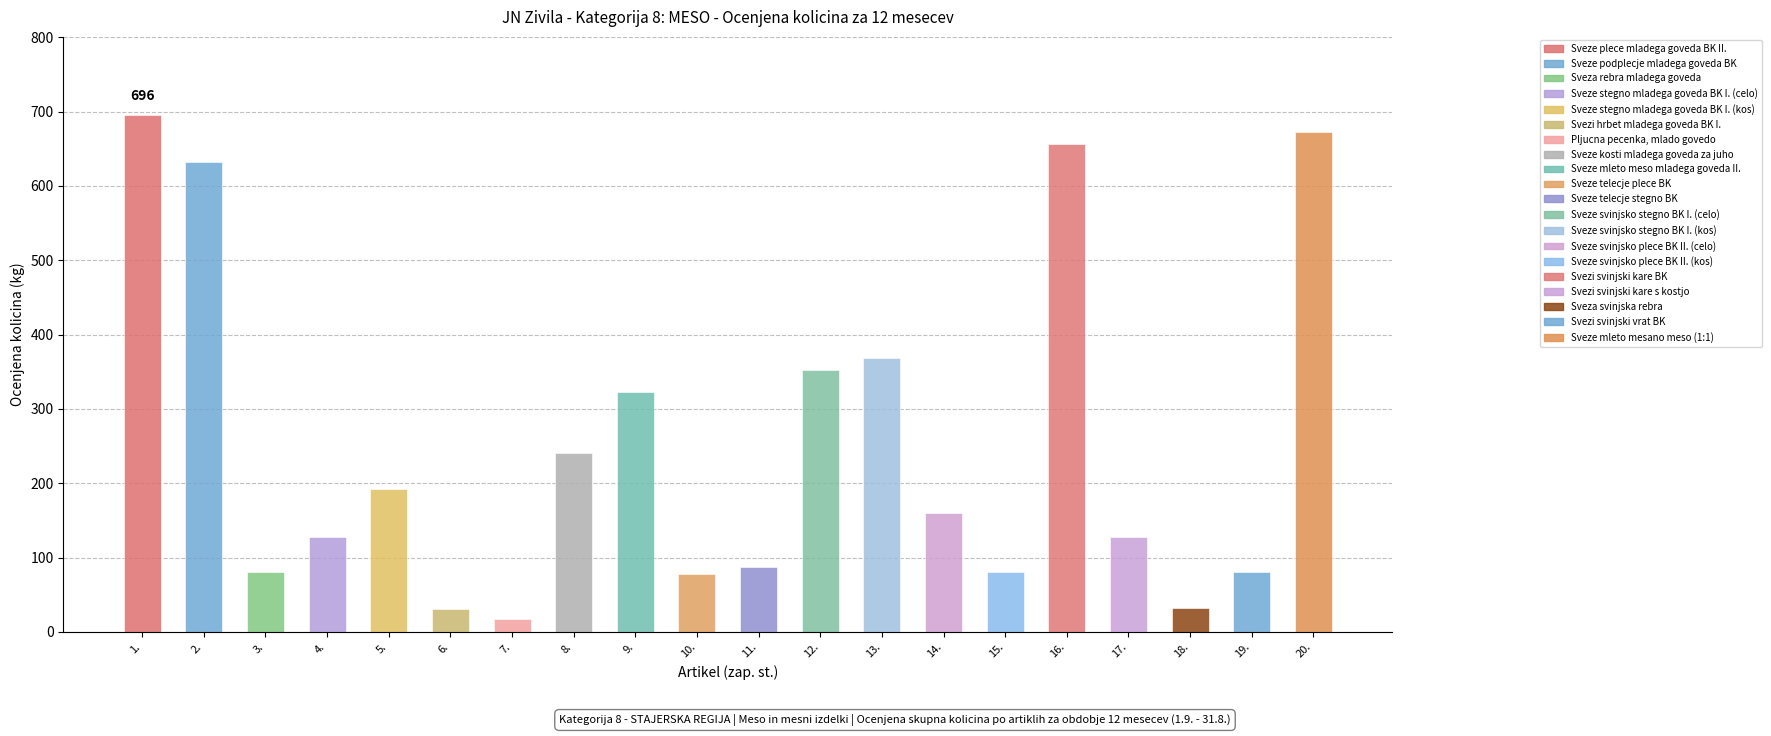

Where is the data nearest to the value 356?

12.